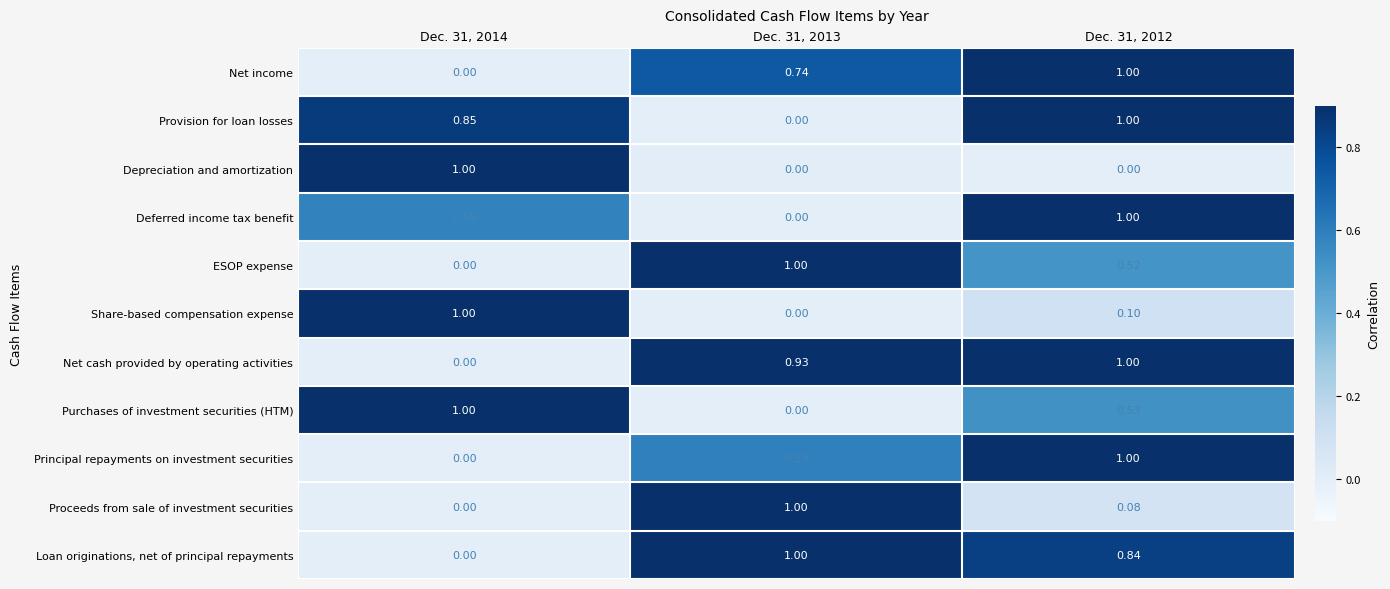

Which series has the largest total across all categories?

Net cash provided by operating activities